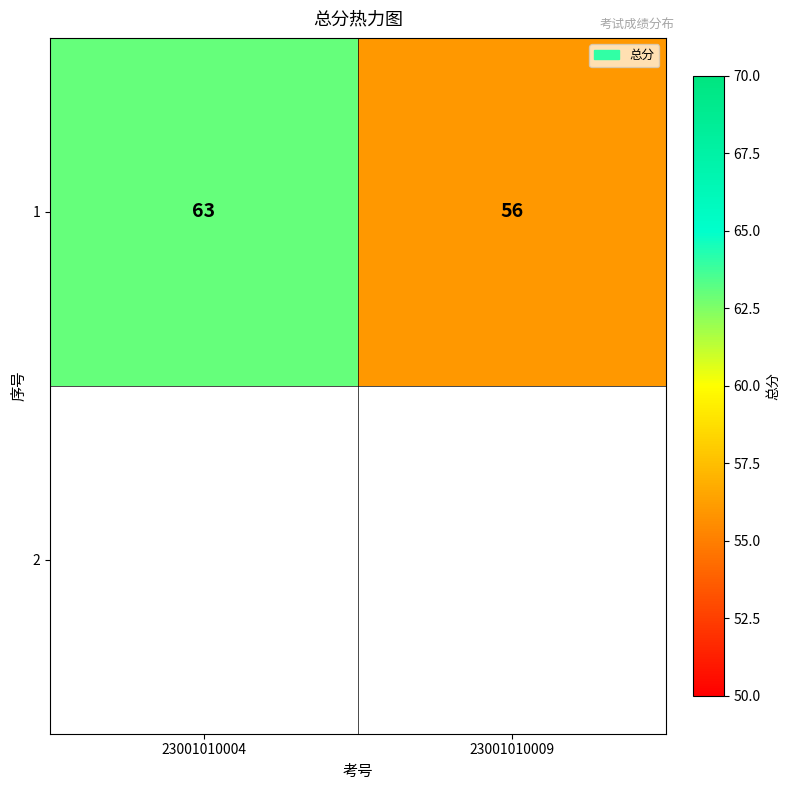

How many values are below 63?

1